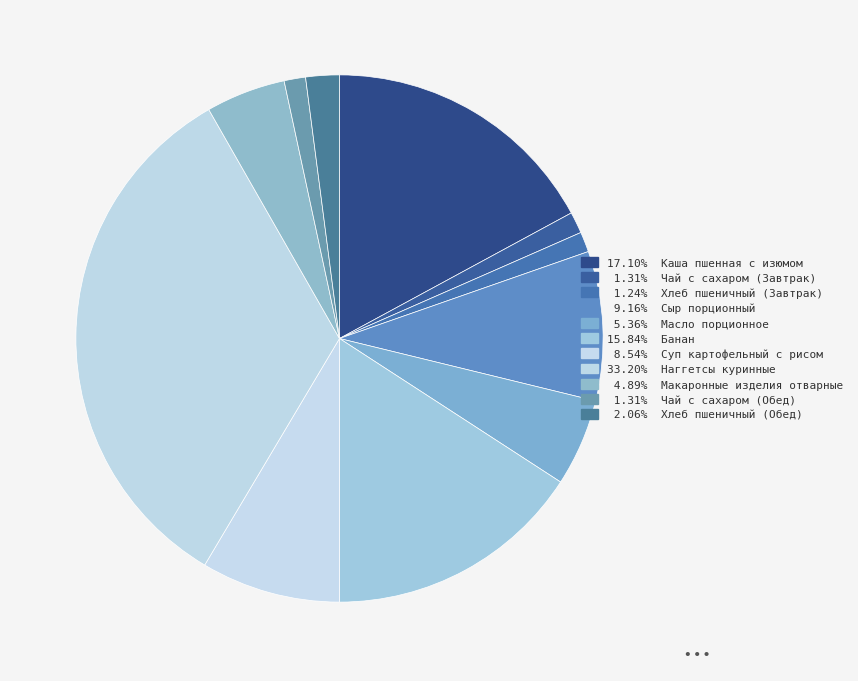

How many segments does this pie chart have?

11